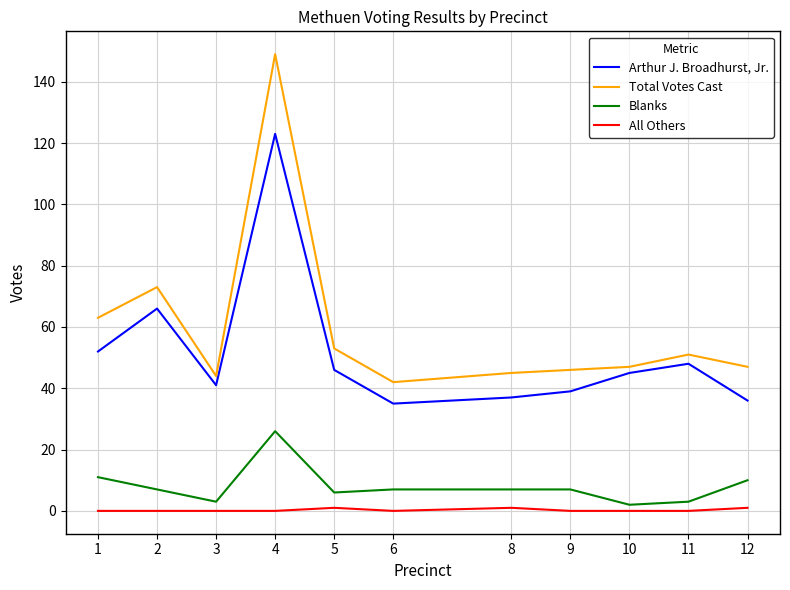

Does the chart have visible grid lines?

Yes